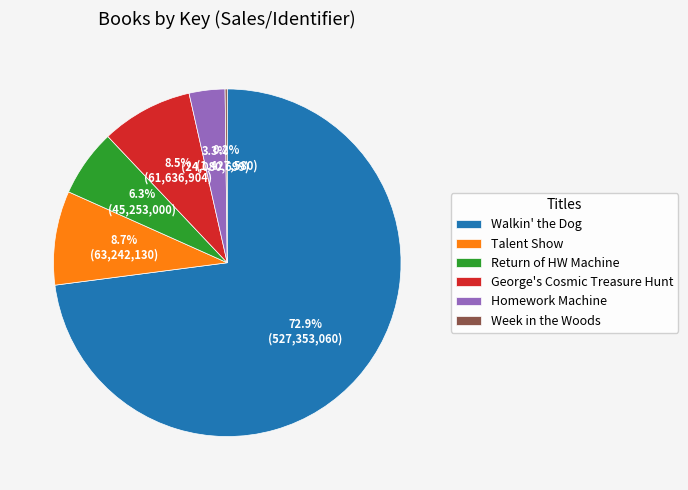

Which category accounts for the majority?

Walkin' the Dog